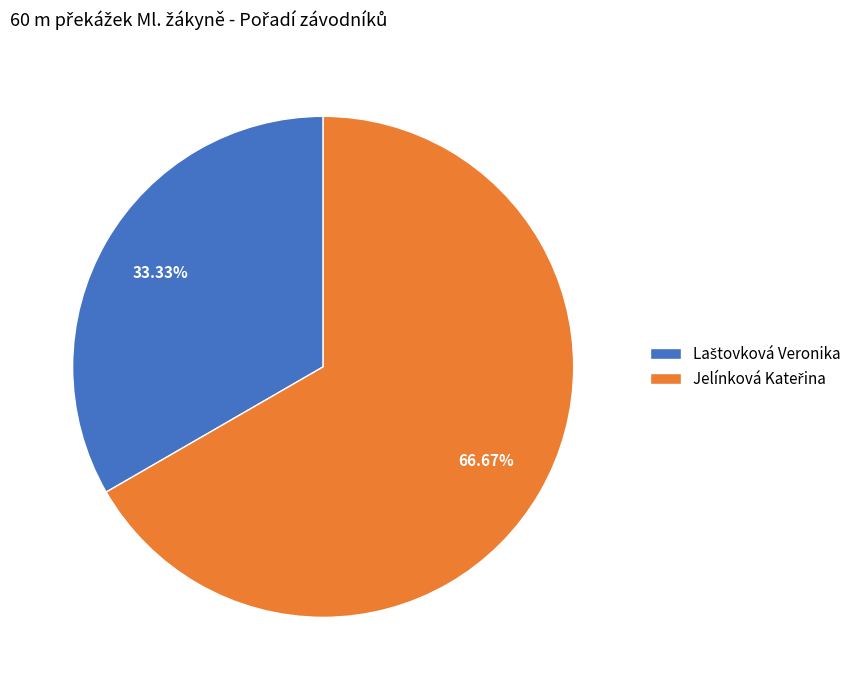

Does any single category account for the majority?

Yes